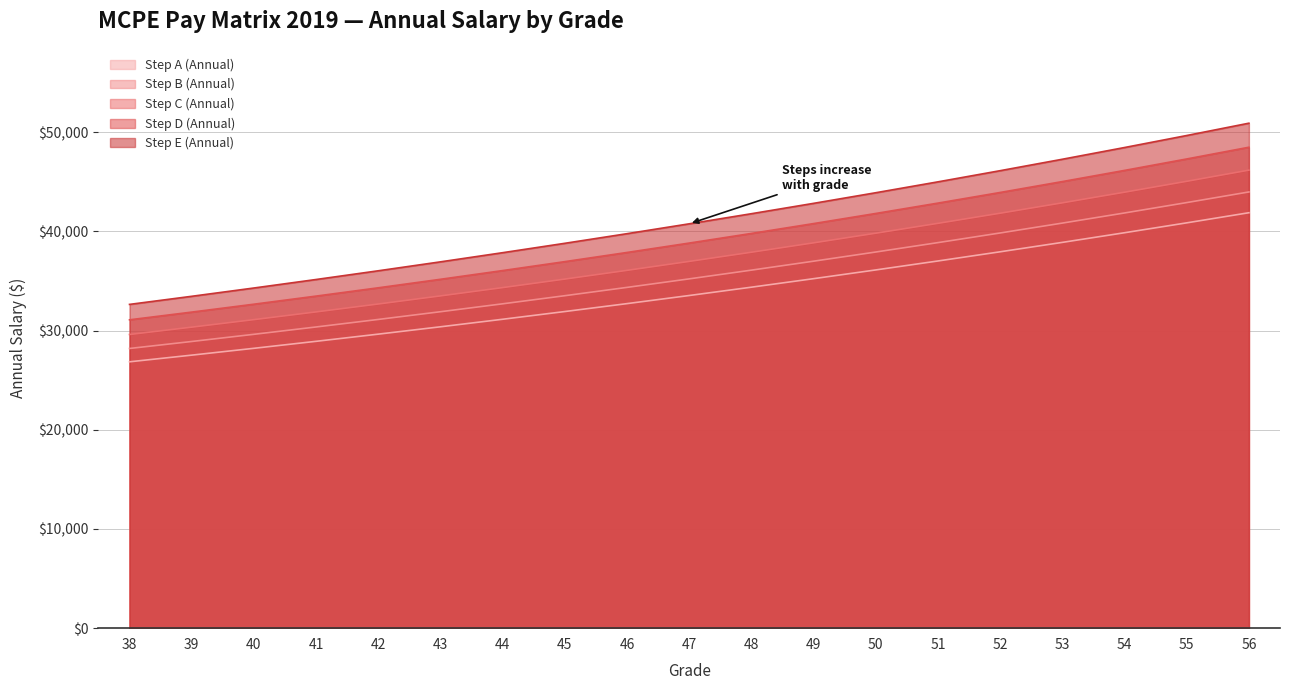

What is the difference between the maximum and minimum values in the Step A (Annual) series?

15029.9